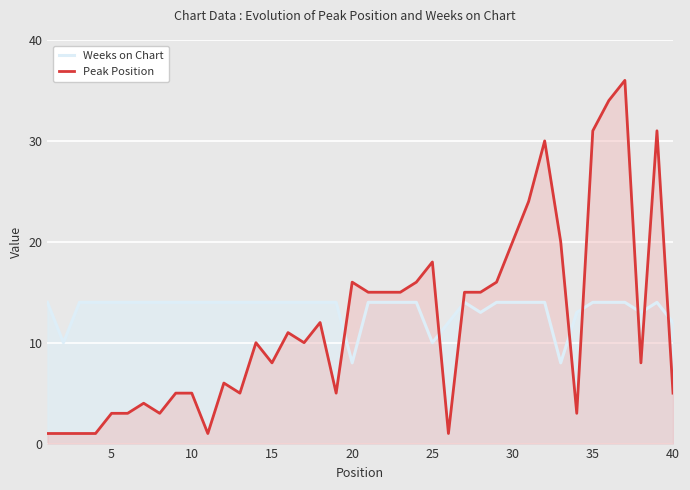

Is it true that Weeks on Chart equals 14 at 35?

True